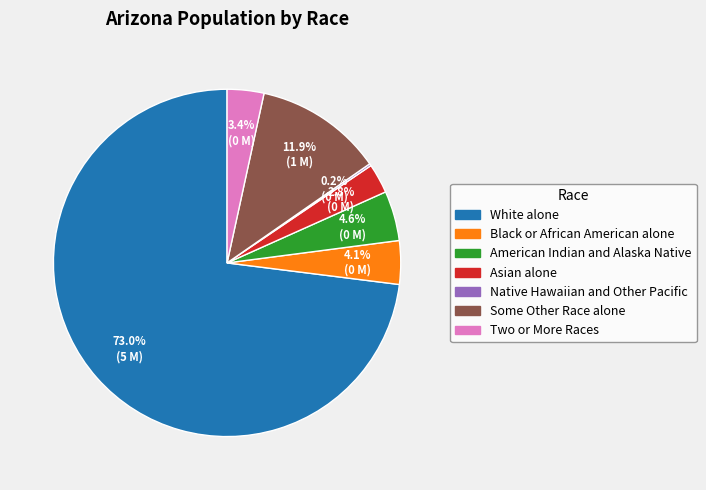

Is there any slice that represents more than half of the pie?

Yes